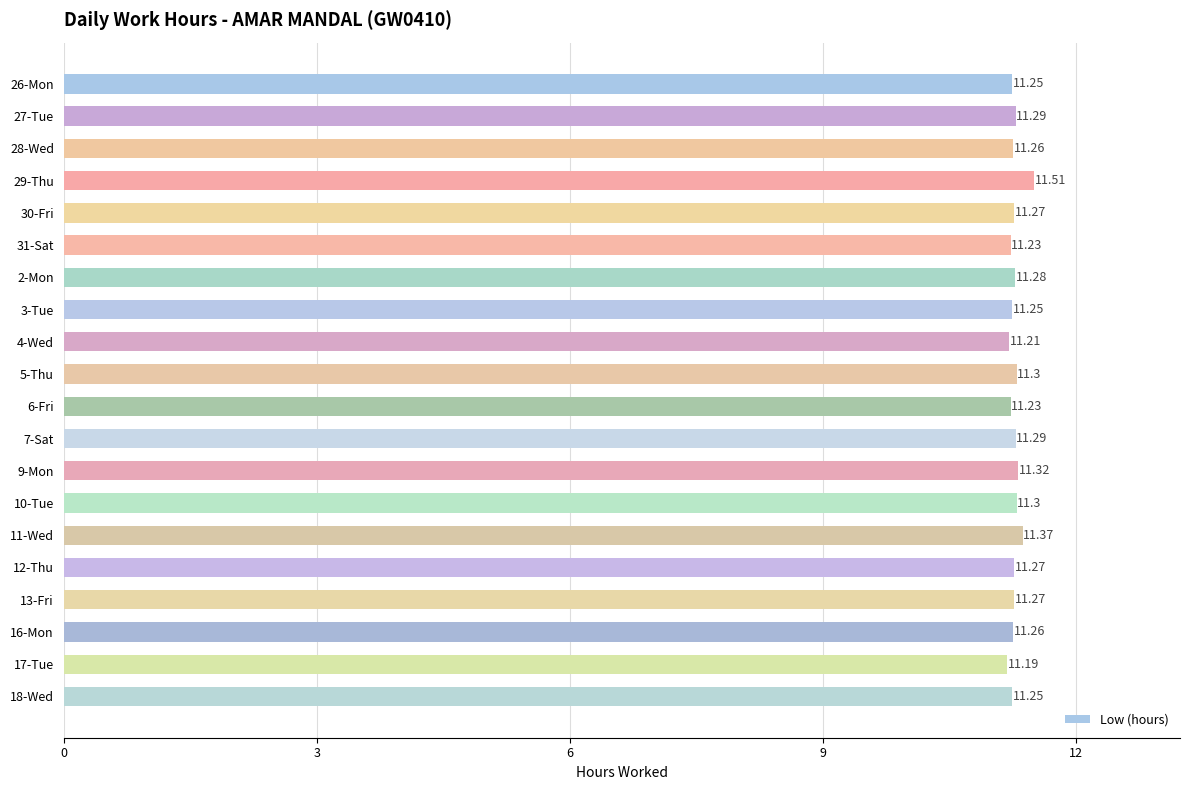

Between 5-Thu and 4-Wed, which is larger?

5-Thu